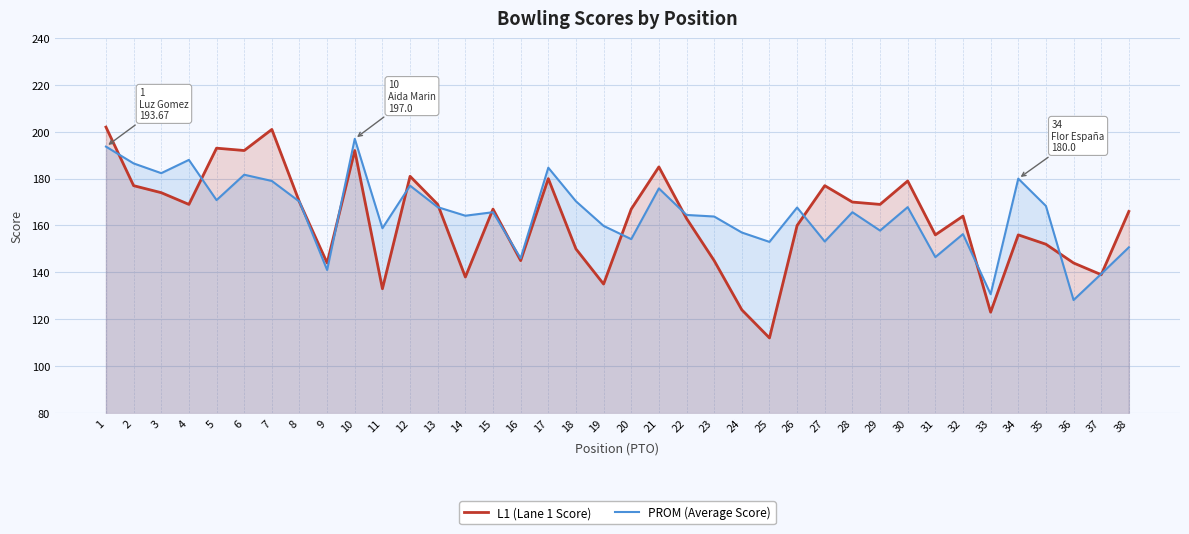

Reading left to right, transcribe all the data shown in this chart.

L1 (Lane 1 Score): 202.0	177.0	174.0	169.0	193.0	192.0	201.0	170.0	144.0	192.0	133.0	181.0	169.0	138.0	167.0	145.0	180.0	150.0	135.0	167.0	185.0	163.0	145.0	124.0	112.0	160.0	177.0	170.0	169.0	179.0	156.0	164.0	123.0	156.0	152.0	144.0	139.0	166.0
PROM (Average Score): 193.7	186.5	182.3	188.0	170.8	181.7	179.0	170.2	141.0	197.0	158.8	177.0	167.8	164.2	165.7	146.0	184.7	170.3	159.8	154.2	175.8	164.5	163.8	157.0	153.0	167.7	153.2	165.7	157.8	167.8	146.5	156.3	130.7	180.0	168.3	128.2	139.3	150.7